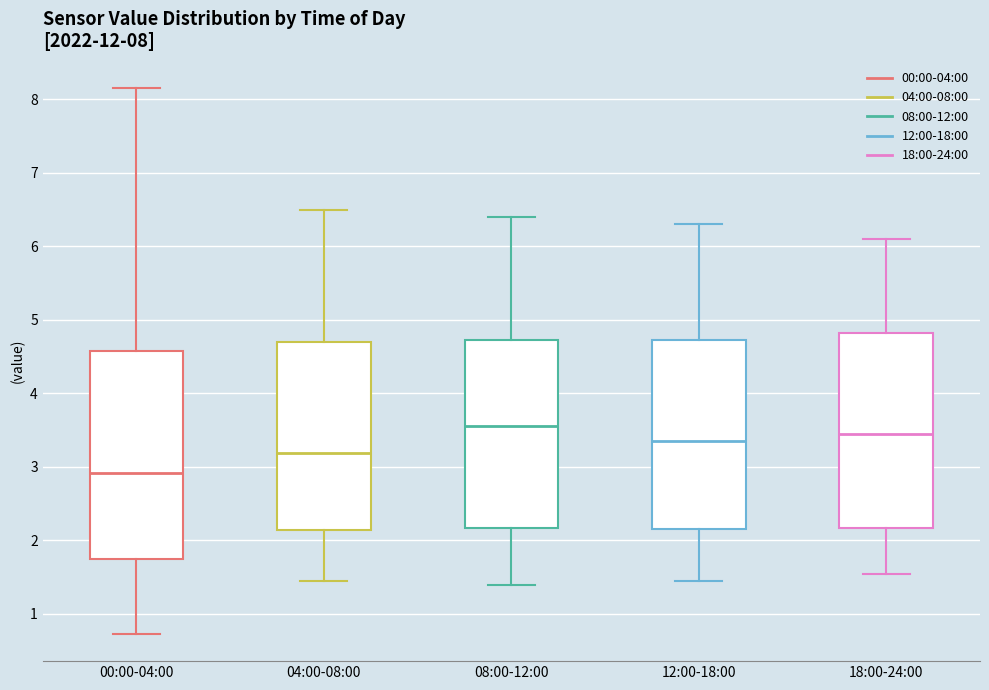

Which box is the tallest, from its lower edge to its upper edge?

00:00-04:00